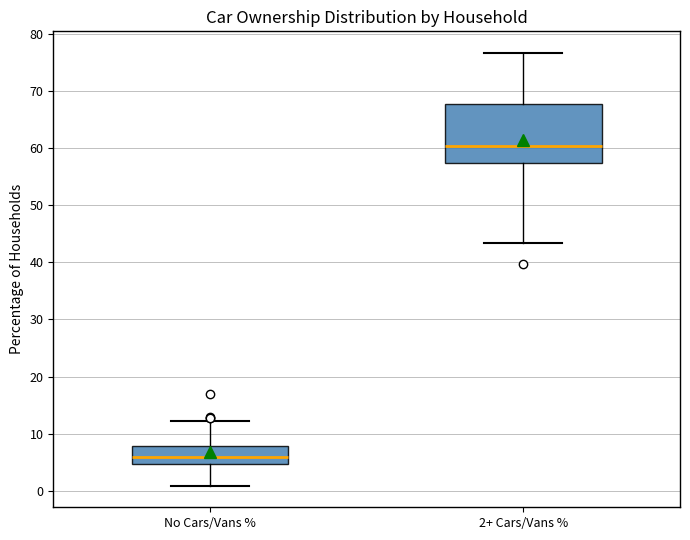

Which box's median line is the highest?

2+ Cars/Vans %